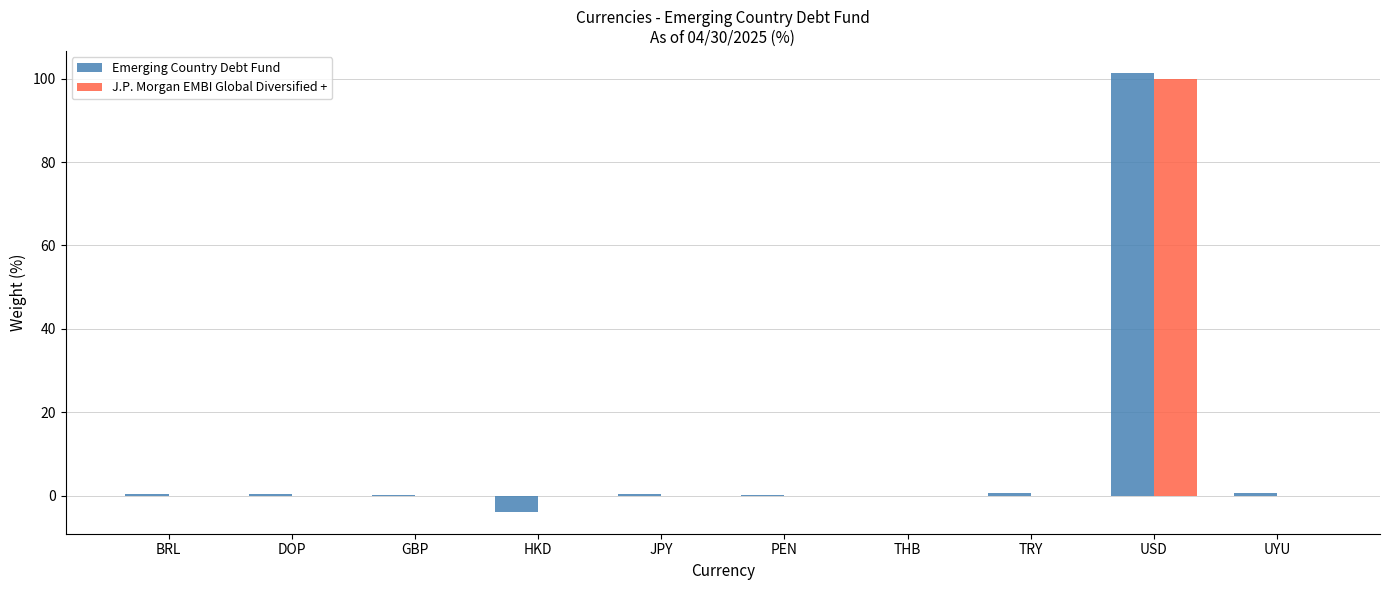

Which label corresponds to the largest value in the chart?

USD